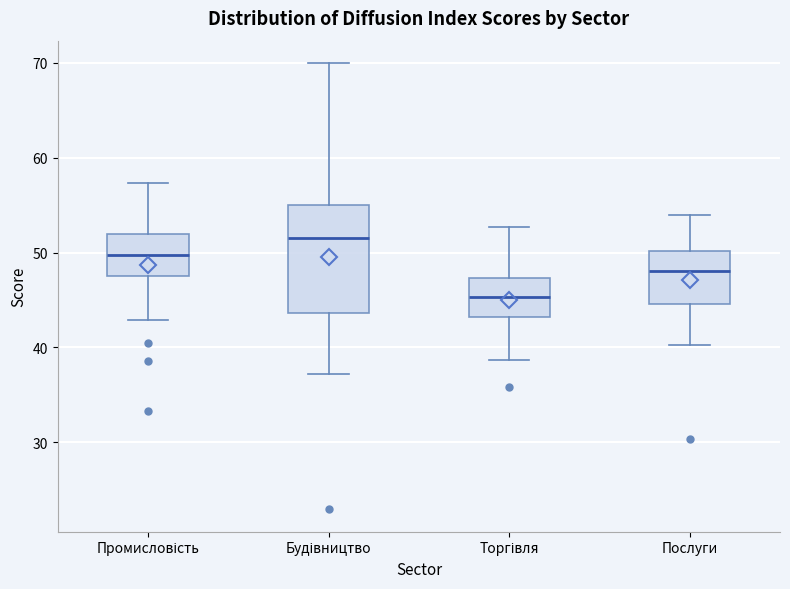

Which box has the lowest median line?

Торгівля